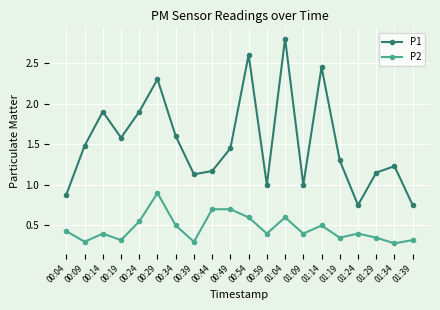

Is the value of P2 at 00:09 greater than the value of P1 at 00:44?

No